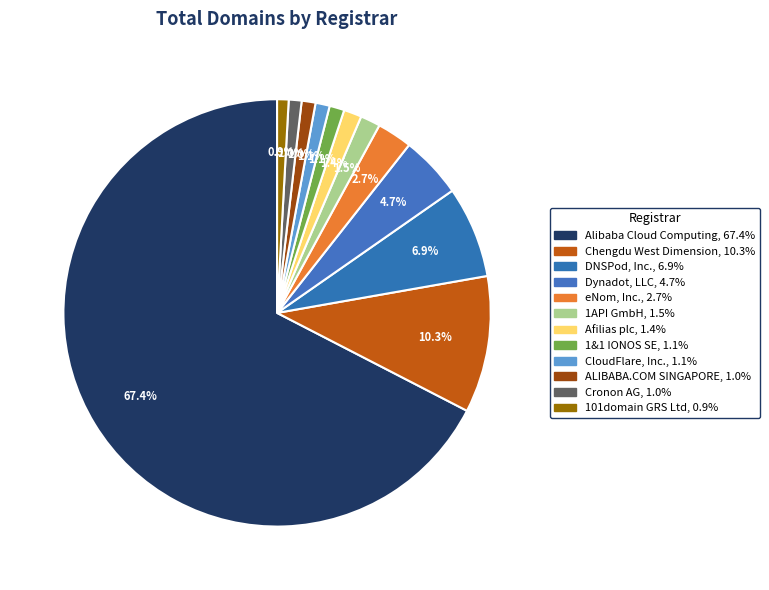

Between 1&1 IONOS SE and Cronon AG, which is larger?

1&1 IONOS SE